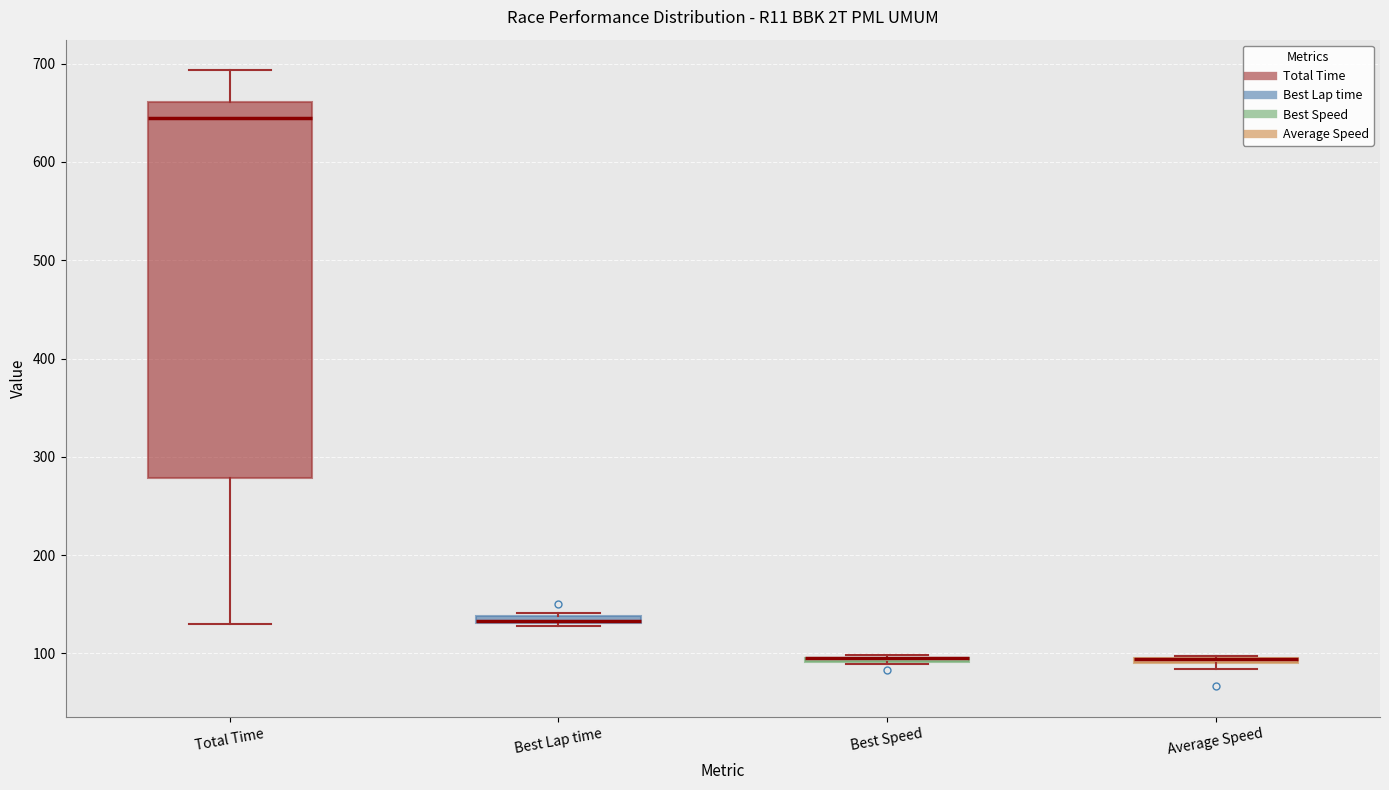

Which box is the tallest, from its lower edge to its upper edge?

Total Time